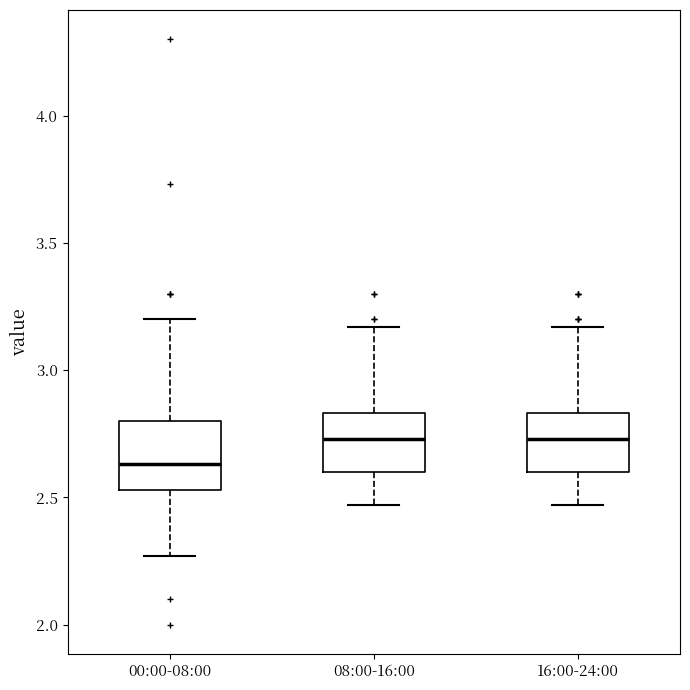

Where is the lower edge of the box for 16:00-24:00 on the y-axis? The values are not printed on the chart, so give them approximately, as read against the axis.

2.60